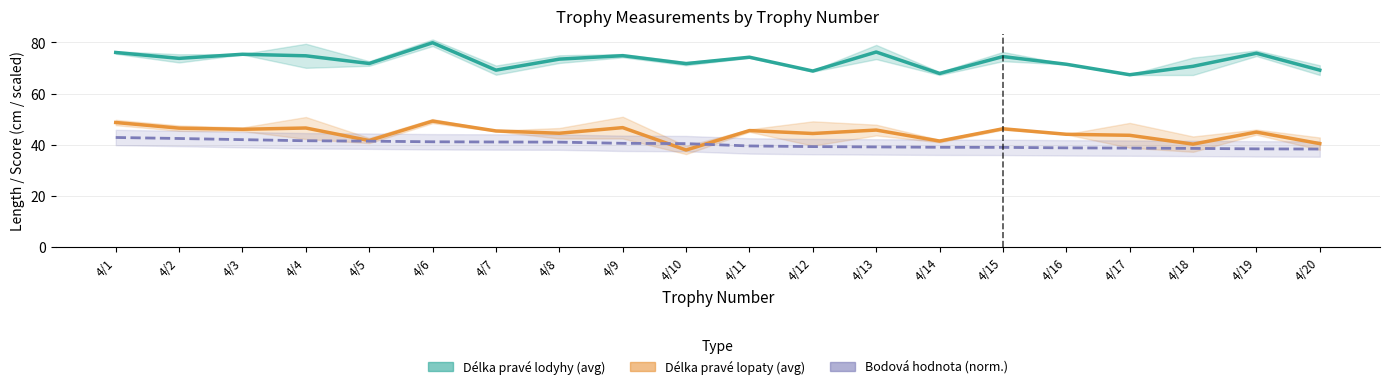

Is the value of Délka pravé lopaty at 4/20 greater than the value of Bodová hodnota (norm.) at 4/10?

No